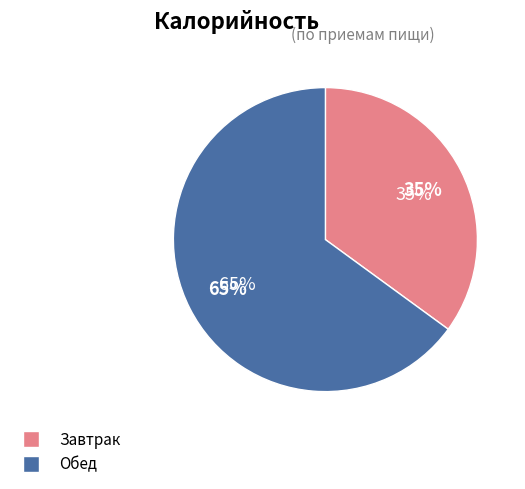

The Обед slice represents 72% of the pie. True or false?

False